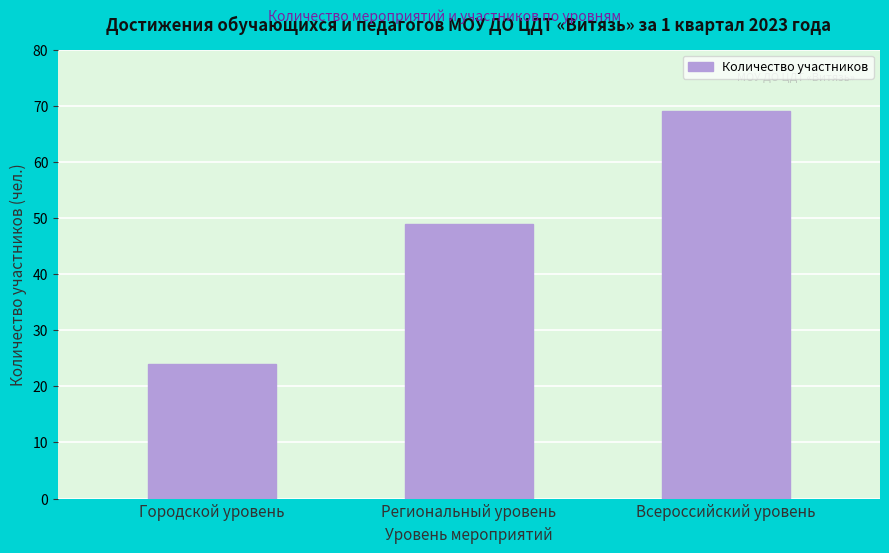

Reading left to right, list all the values displayed in this chart.

24	49	69